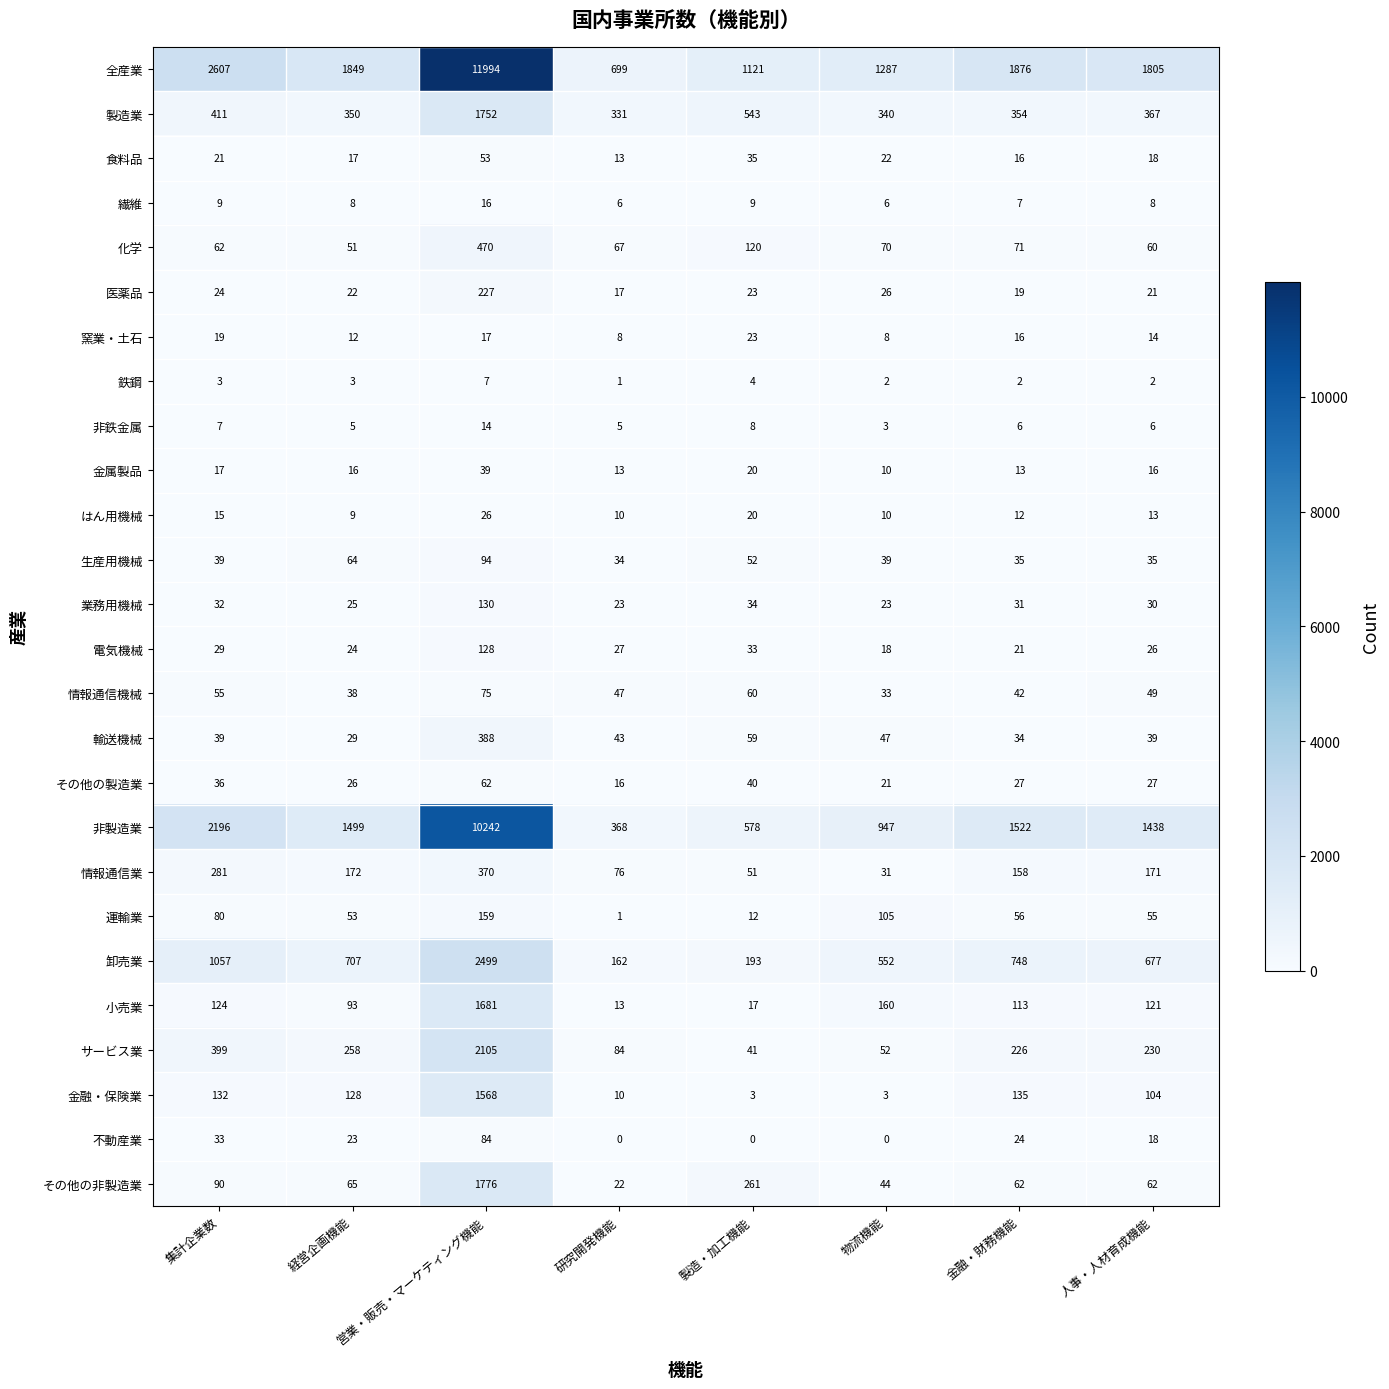

Count the number of data series in this chart.

26